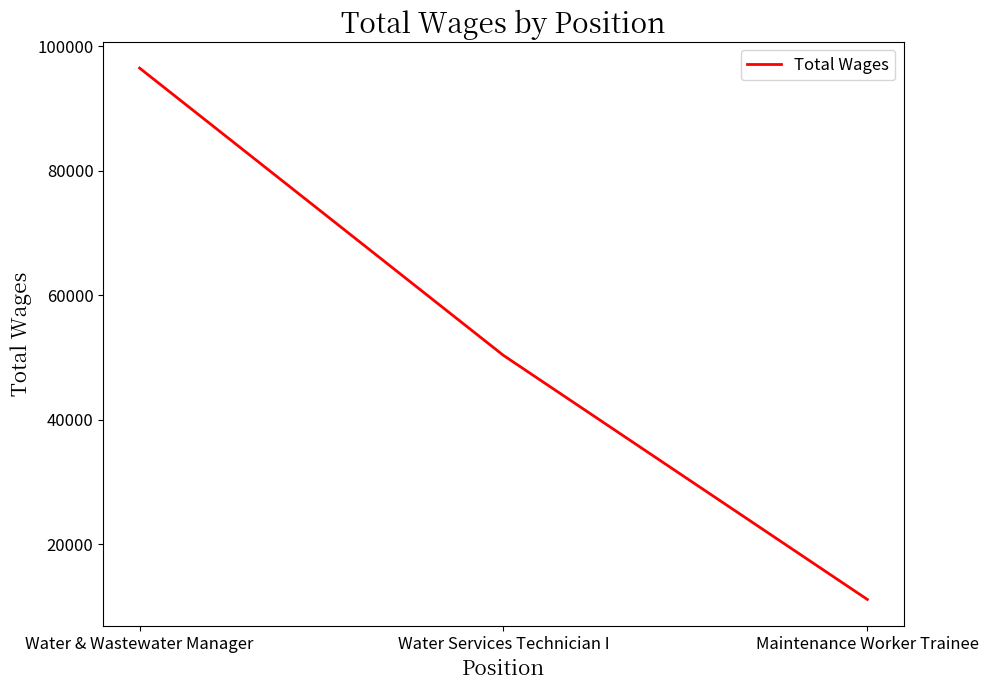

What is the difference between the maximum and second lowest values?

46164